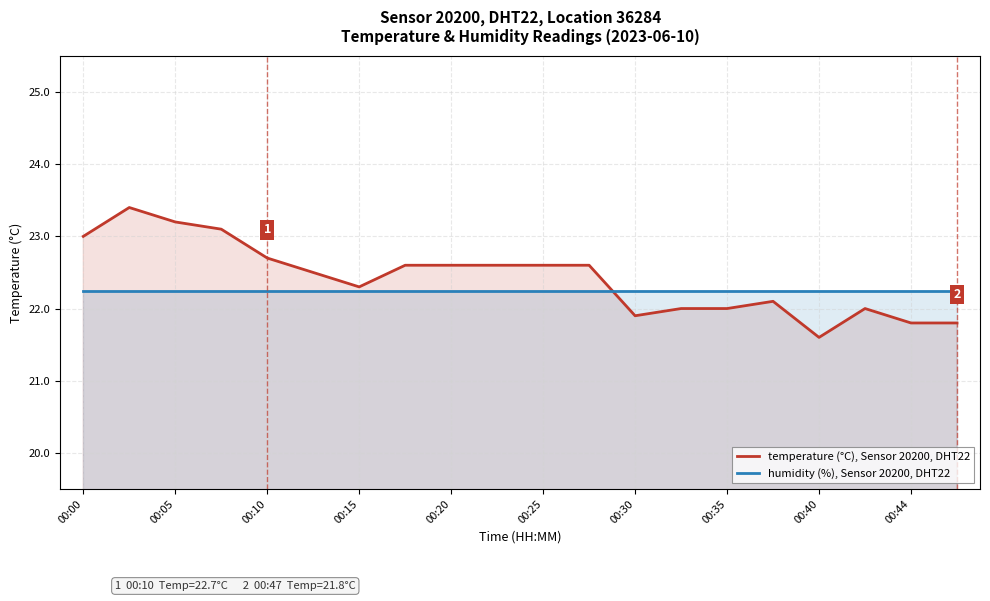

List the series in order of their overall mean, highest first.

temperature (°C), Sensor 20200, DHT22, humidity (%), Sensor 20200, DHT22